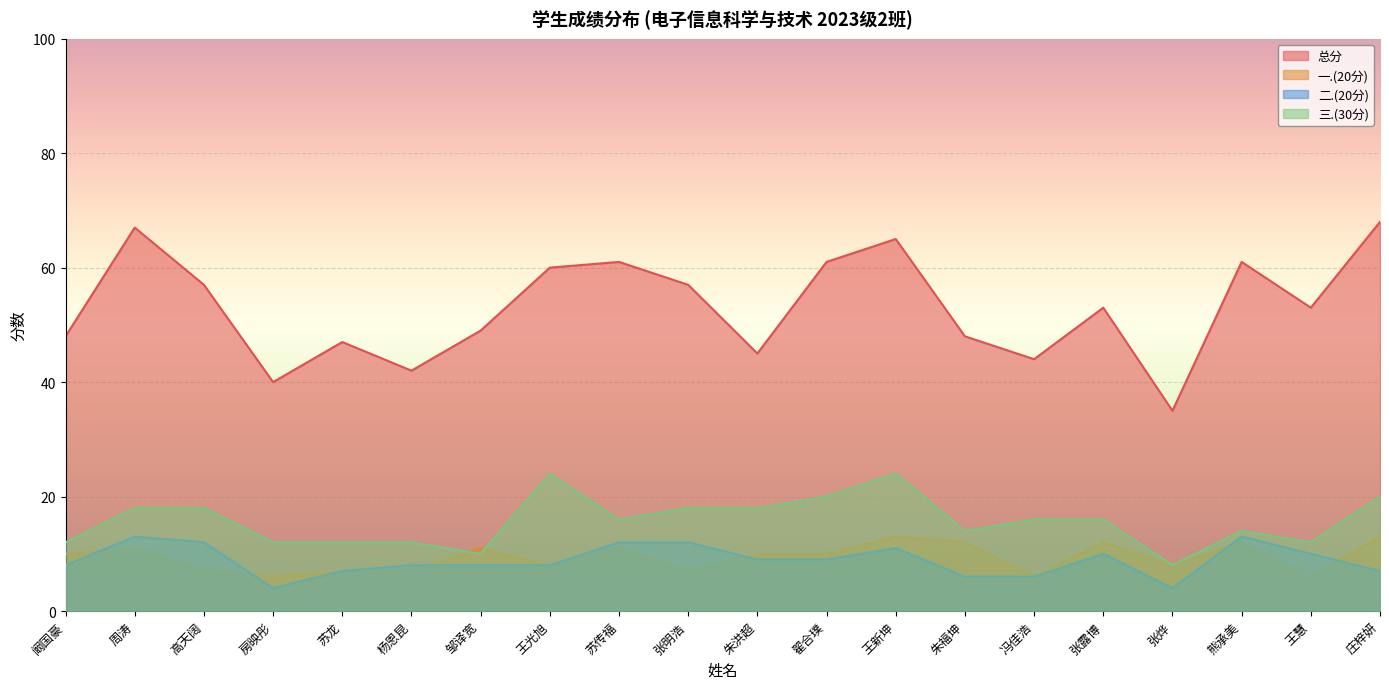

How many data points in 二.(20分) are less than 9?

10